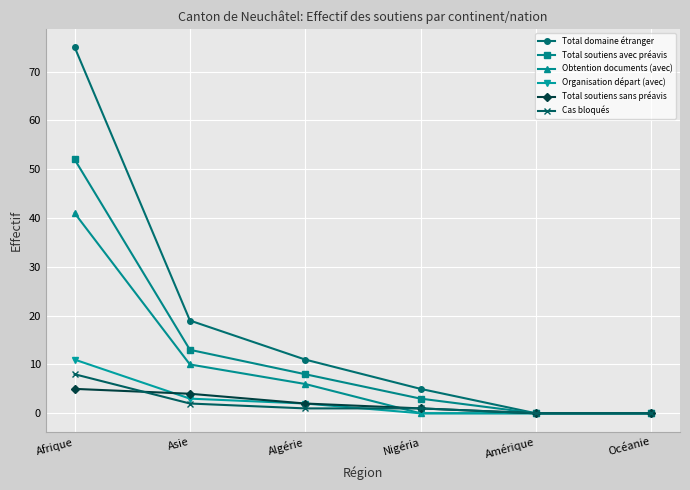

Rank the series at Asie from lowest to highest value.

Cas bloqués, Organisation départ (avec), Total soutiens sans préavis, Obtention documents (avec), Total soutiens avec préavis, Total domaine étranger